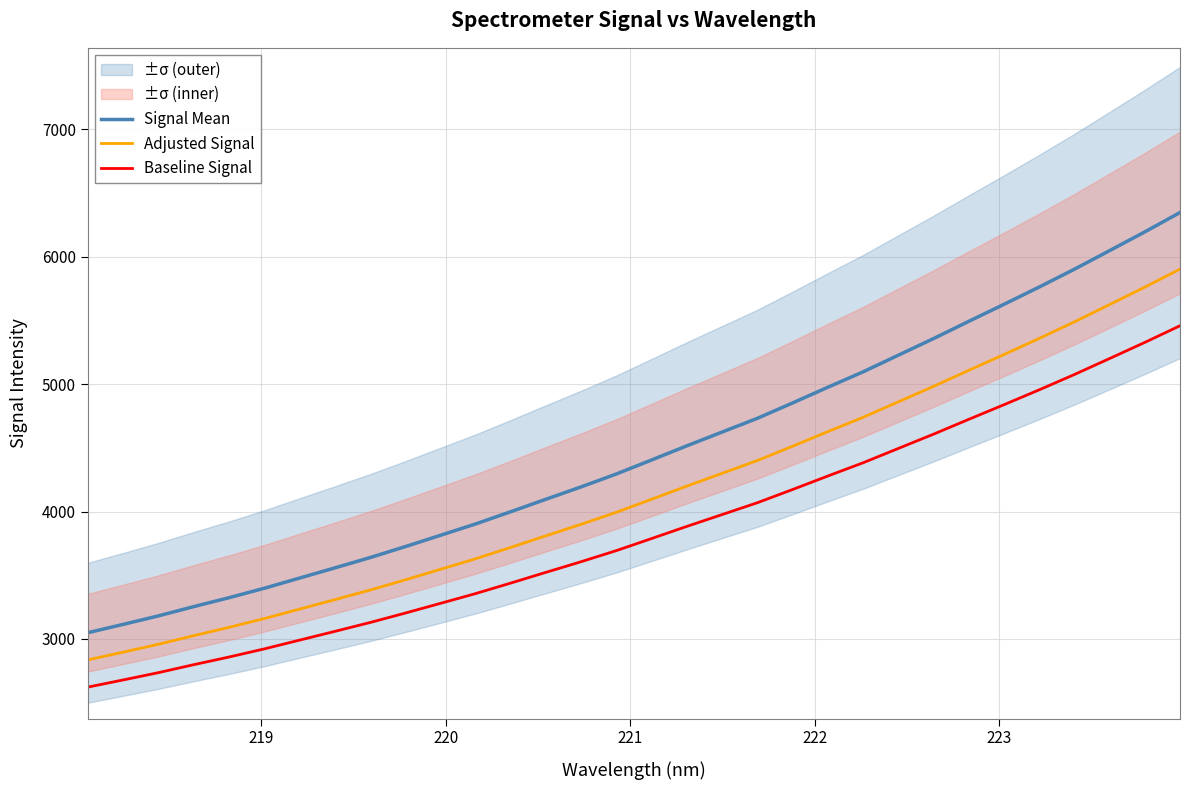

What is the minimum value for Signal Mean?

3049.0